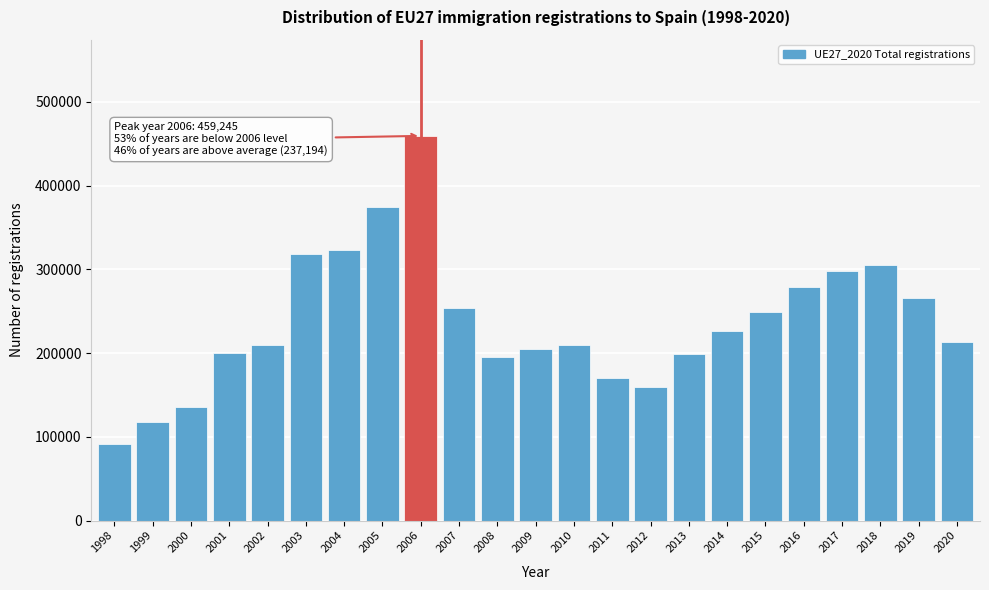

What value does the data have at 2006?

459245